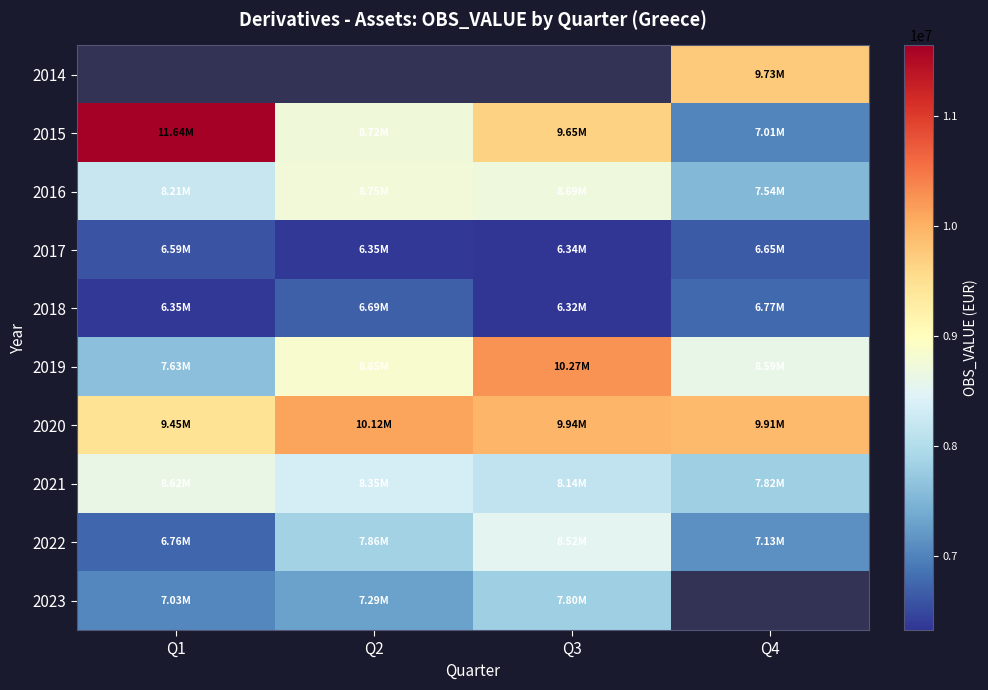

Count the number of data series in this chart.

10